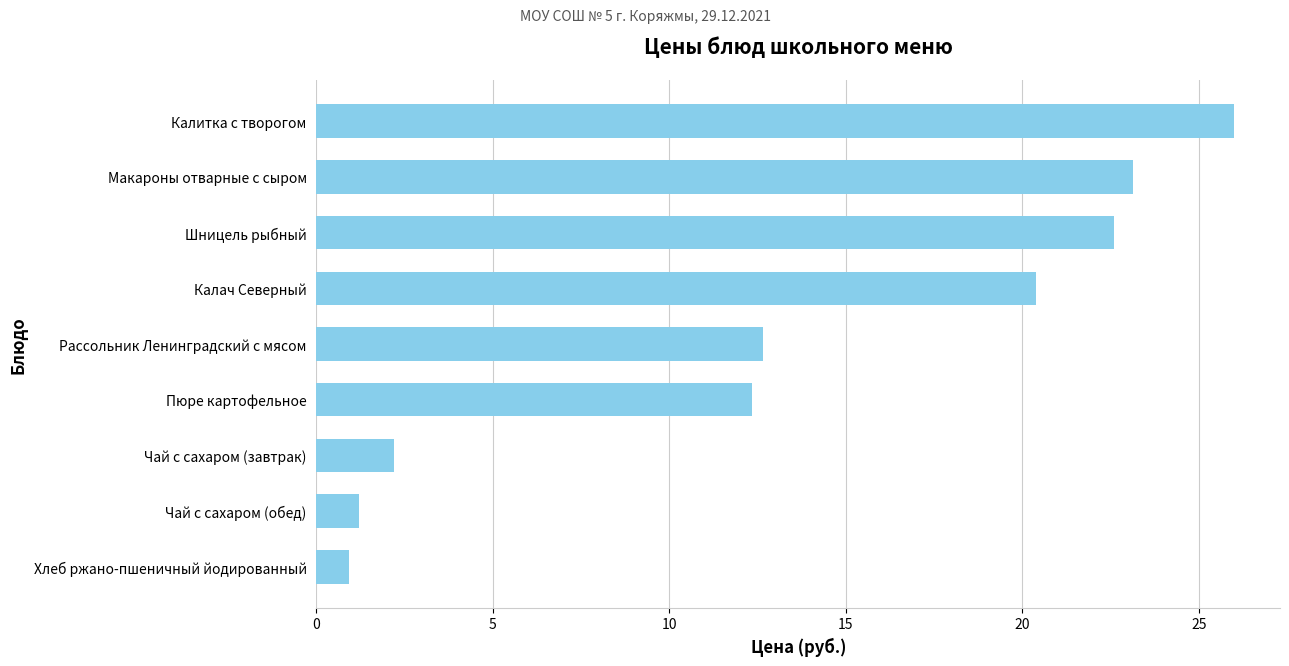

List the labels in order of value, smallest first.

Хлеб ржано-пшеничный йодированный, Чай с сахаром (обед), Чай с сахаром (завтрак), Пюре картофельное, Рассольник Ленинградский с мясом, Калач Северный, Шницель рыбный, Макароны отварные с сыром, Калитка с творогом